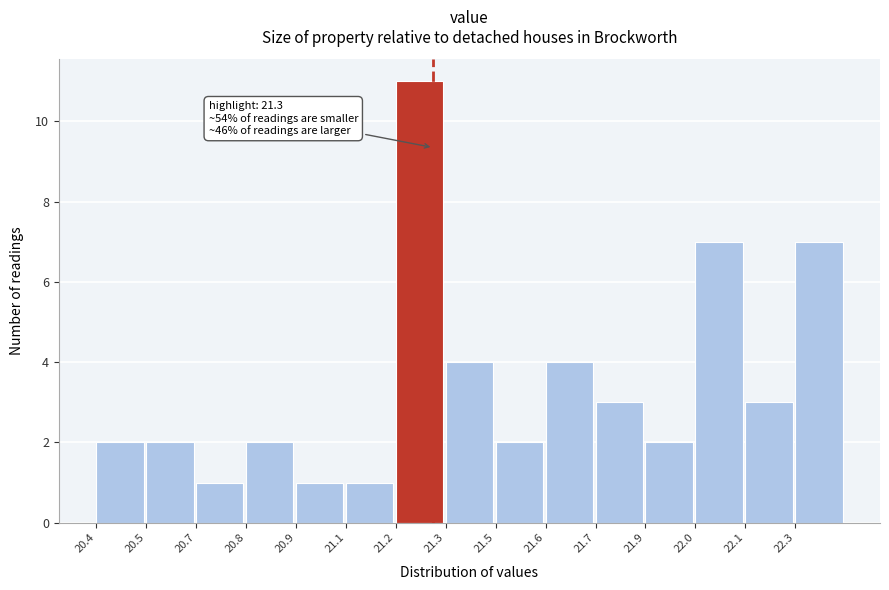

Reading left to right, what are all the values shown in this chart?

2	2	1	2	1	1	11	4	2	4	3	2	7	3	7